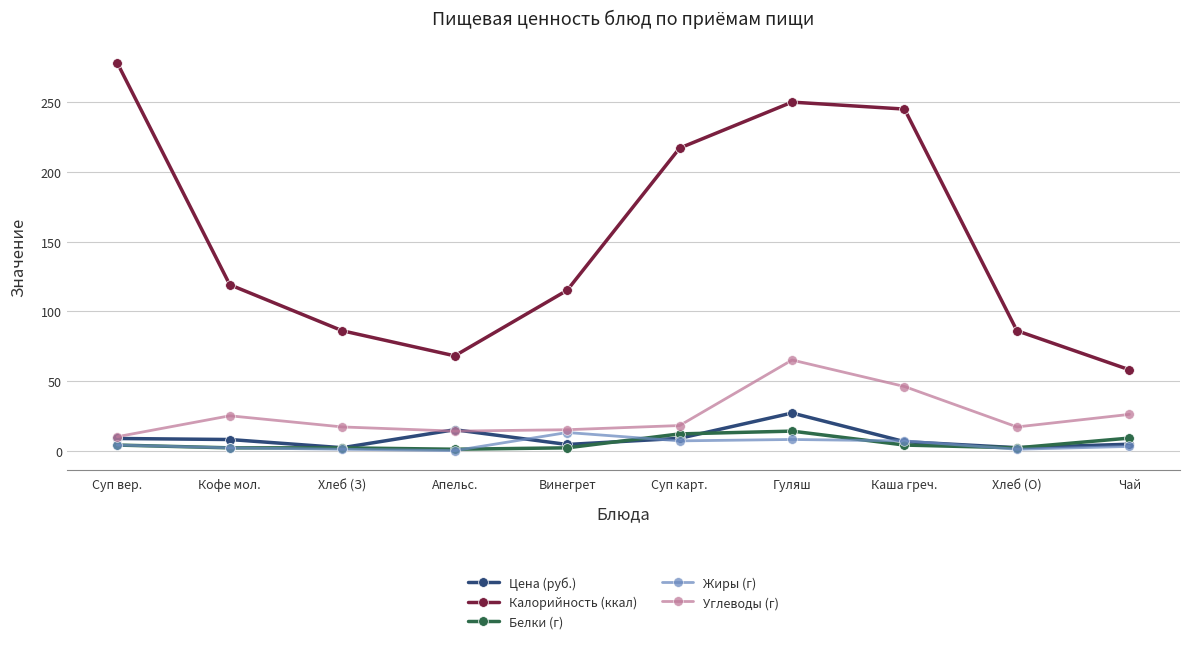

What are all the series names shown in the legend?

Цена (руб.), Калорийность (ккал), Белки (г), Жиры (г), Углеводы (г)